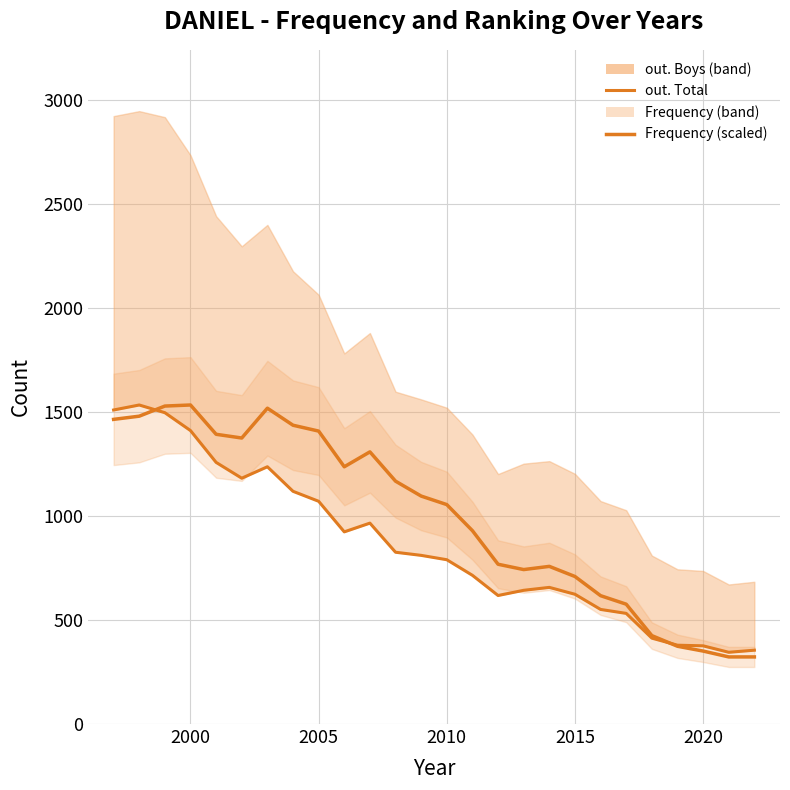

What is the value of the out. Total point at the 2nd from the left?

1534.0